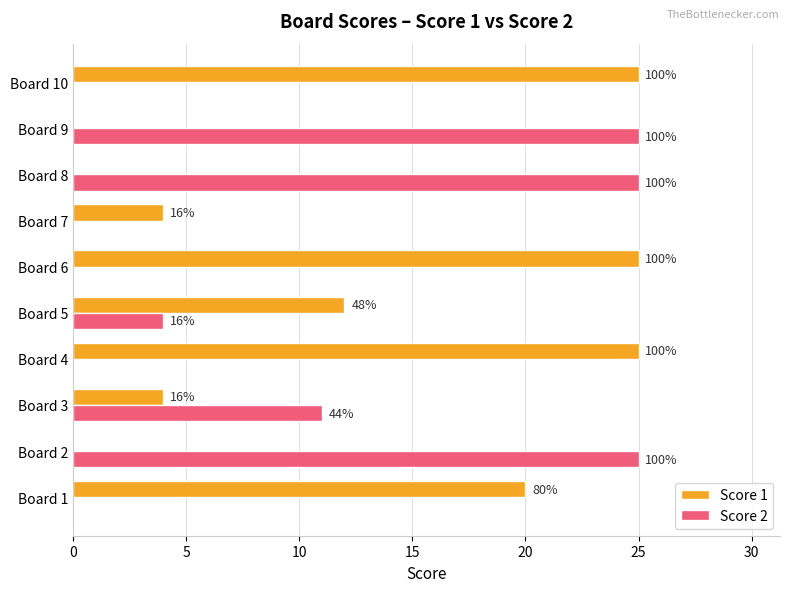

Which series has the largest total across all categories?

Score 1